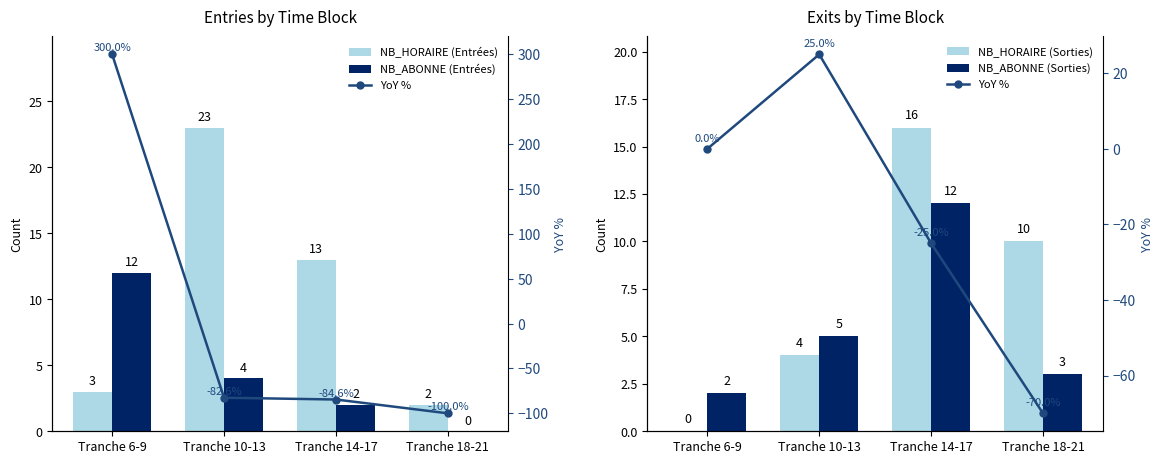

The NB_HORAIRE (Sorties) series shows 4 at Tranche 10-13. True or false?

True